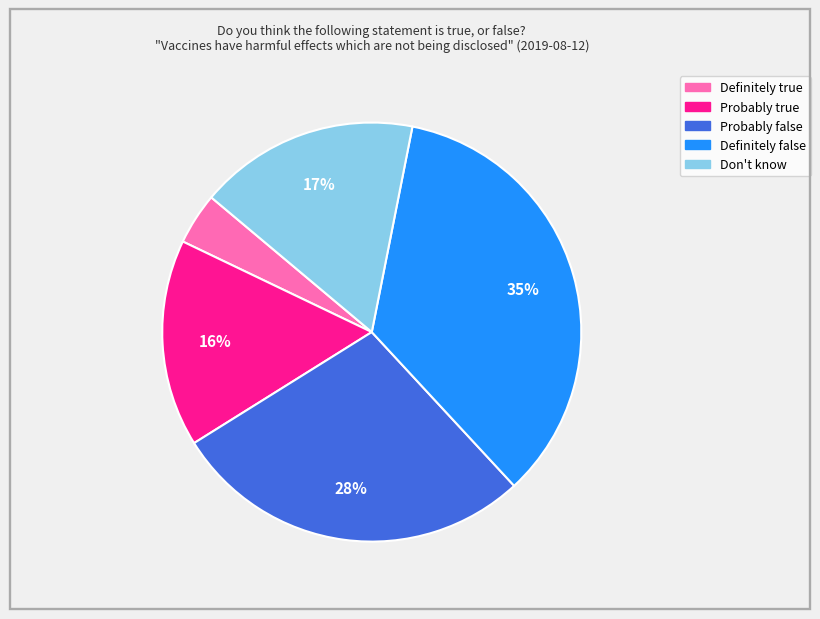

Rank the categories by value from highest to lowest.

Definitely false, Probably false, Don't know, Probably true, Definitely true